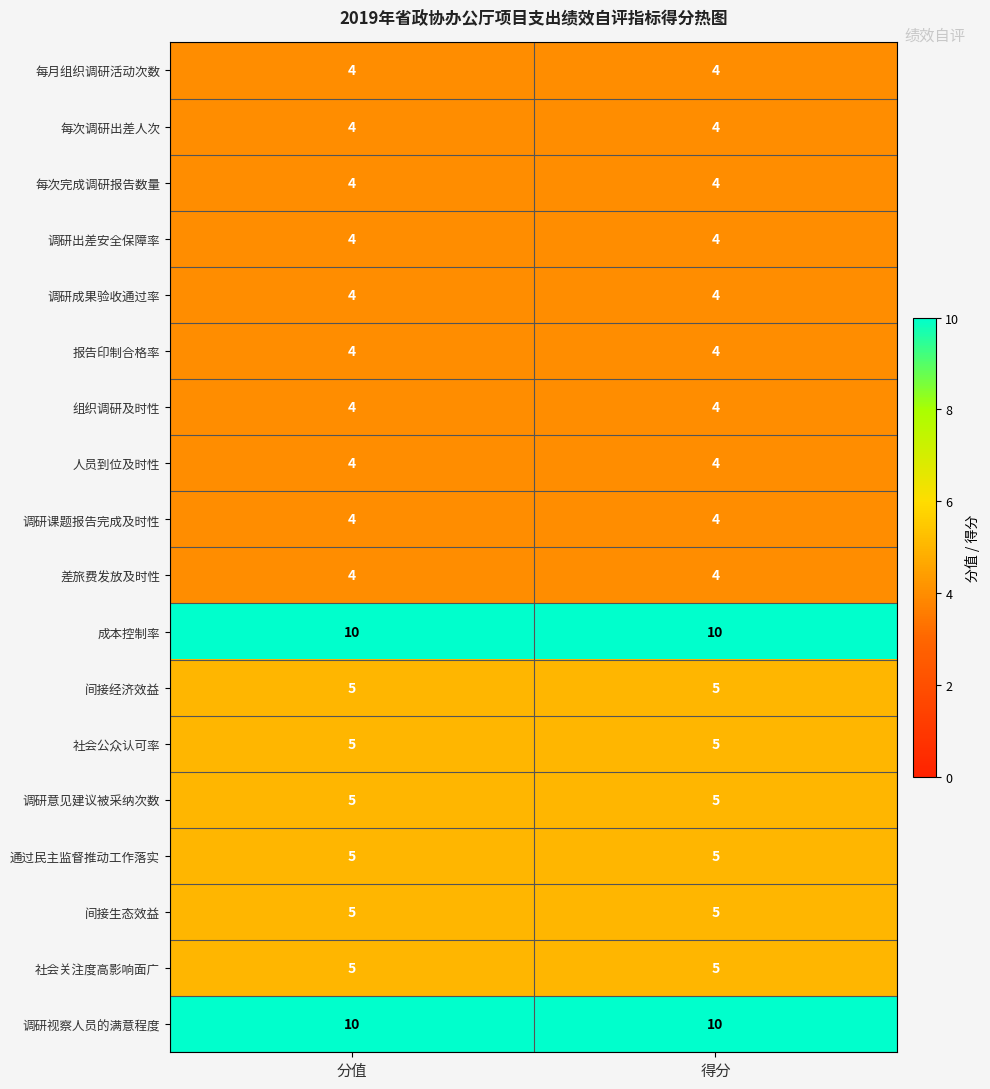

What is the approximate value of 每月组织调研活动次数 at 得分?

4